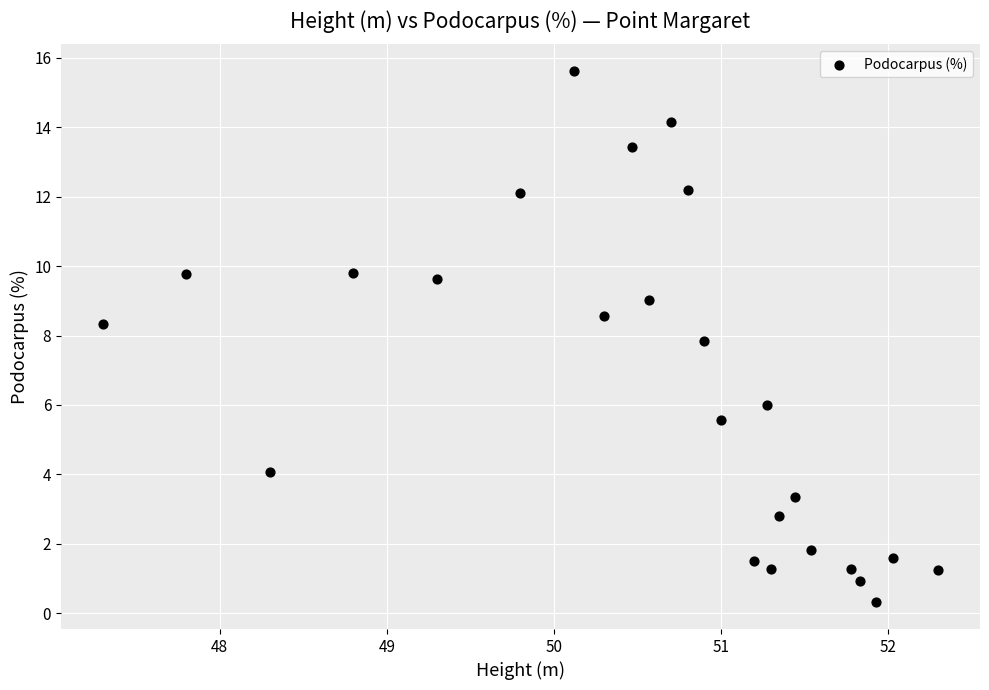

What is the range of Y values (max minus min)?

15.3